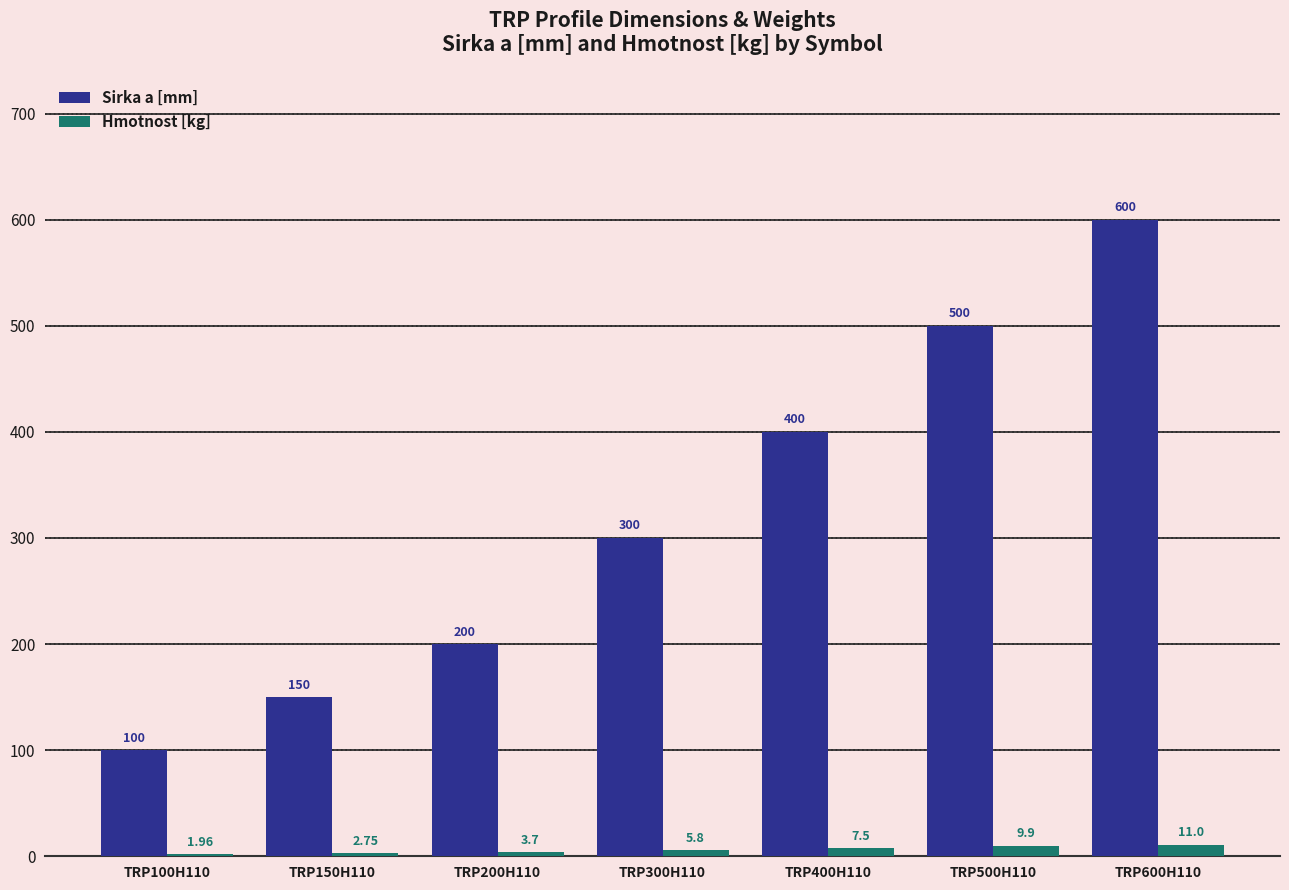

What are all the series names shown in the legend?

Sirka a [mm], Hmotnost [kg]